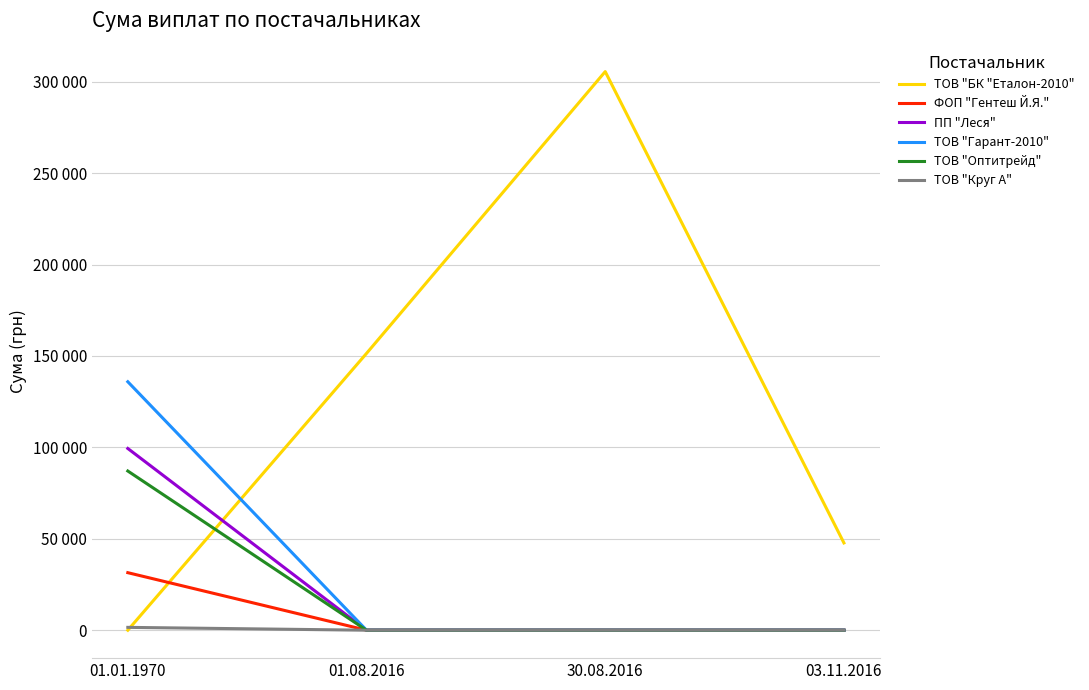

True or false: ТОВ "Оптитрейд" has more than 0 interior local peaks.

False